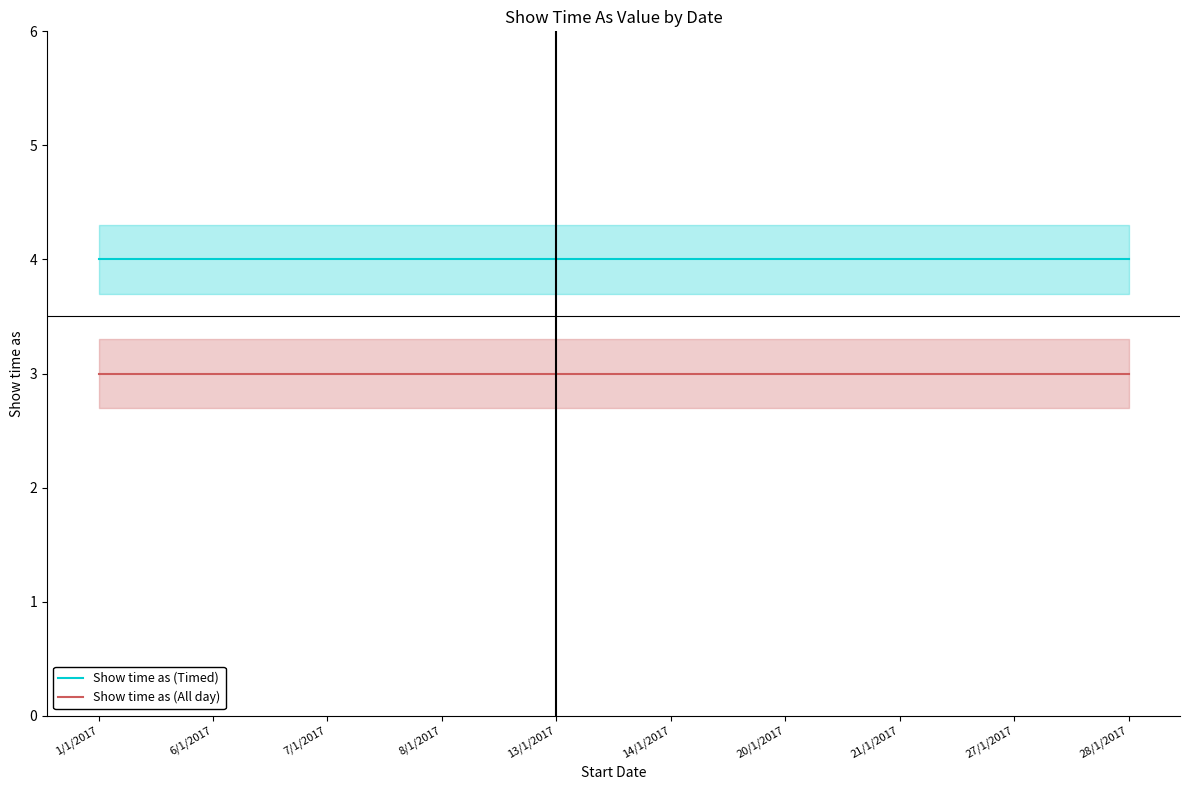

Rank the categories by Show time as (Timed) value from lowest to highest.

1/1/2017, 6/1/2017, 7/1/2017, 8/1/2017, 13/1/2017, 14/1/2017, 20/1/2017, 21/1/2017, 27/1/2017, 28/1/2017